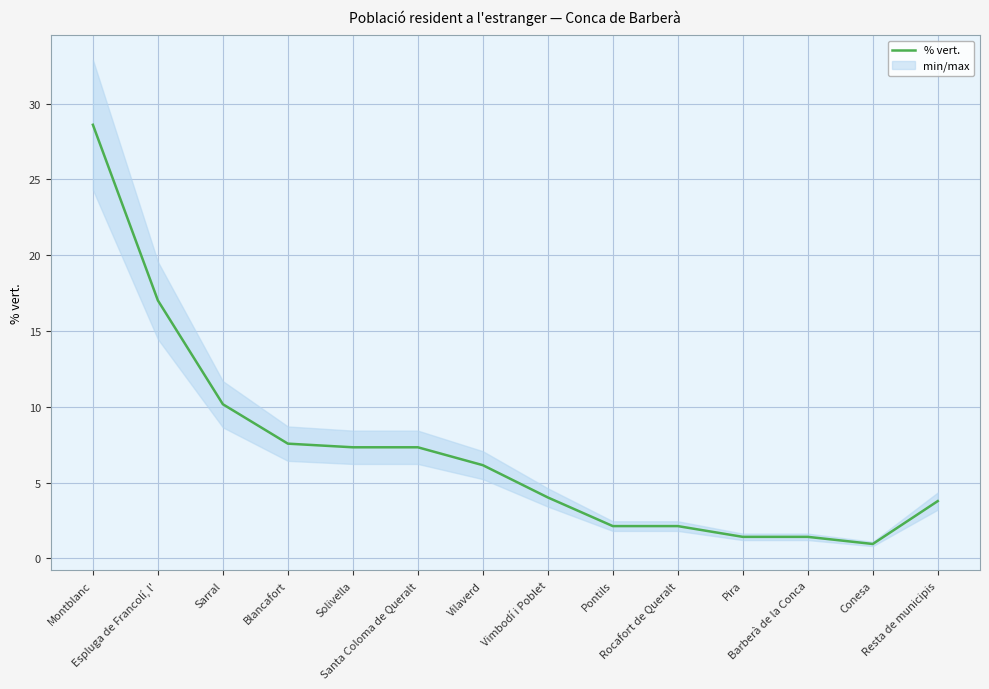

What is the difference between the second highest and second lowest values?

15.6